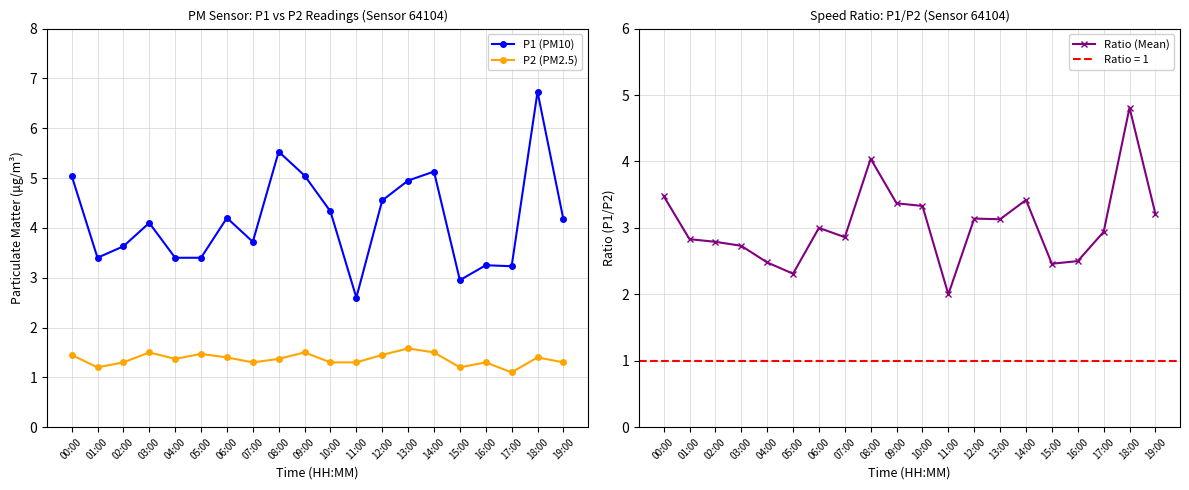

What position from the right is 06:00?

14